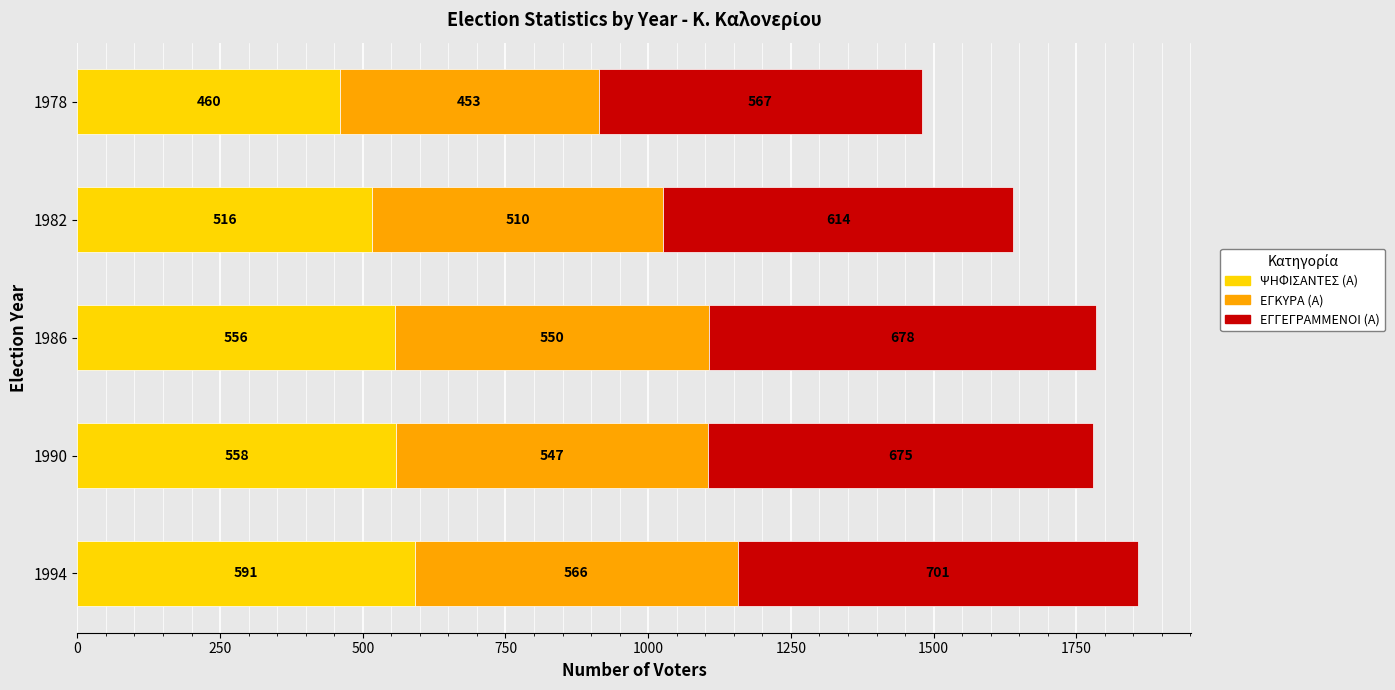

At which label is ΨΗΦΙΣΑΝΤΕΣ (Α) closest to 525?

1982